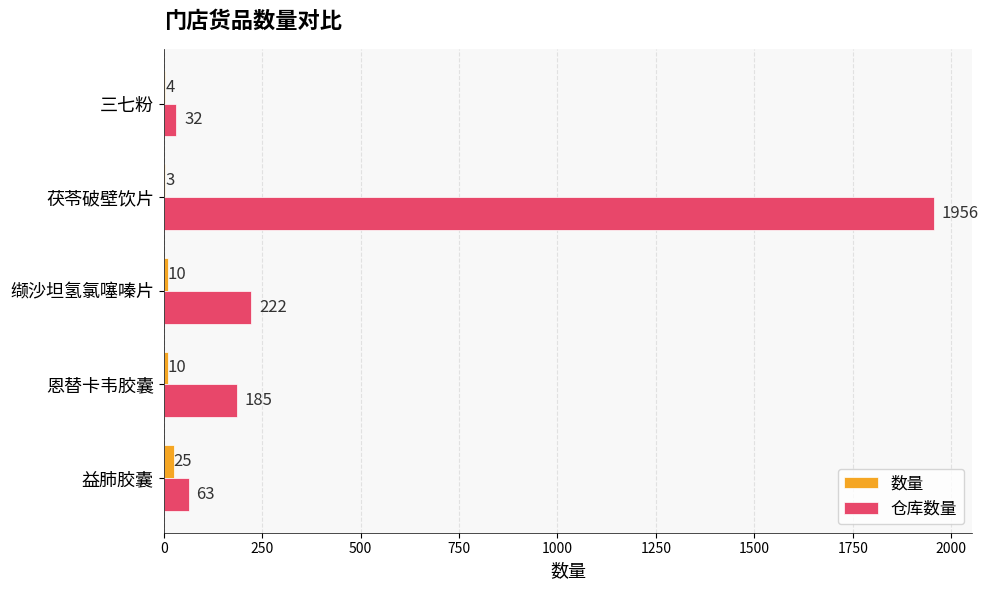

Which series changed the most between 益肺胶囊 and 缬沙坦氢氯噻嗪片?

仓库数量